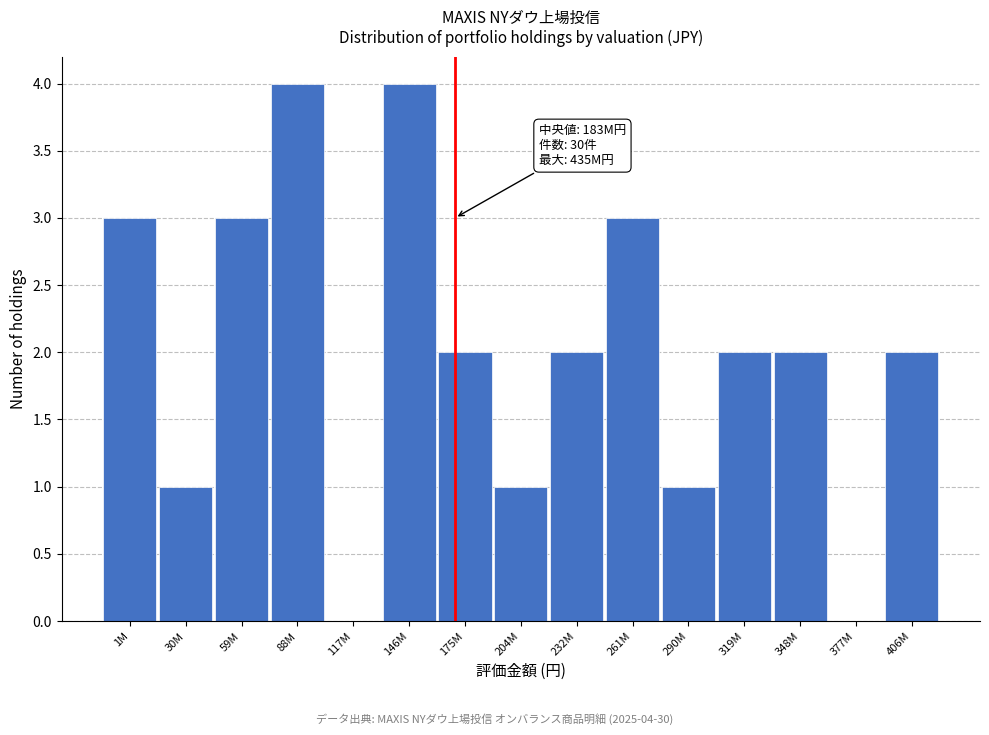

Reading right to left, transcribe all the data shown in this chart.

406M=2	377M=0	348M=2	319M=2	290M=1	261M=3	232M=2	204M=1	175M=2	146M=4	117M=0	88M=4	59M=3	30M=1	1M=3